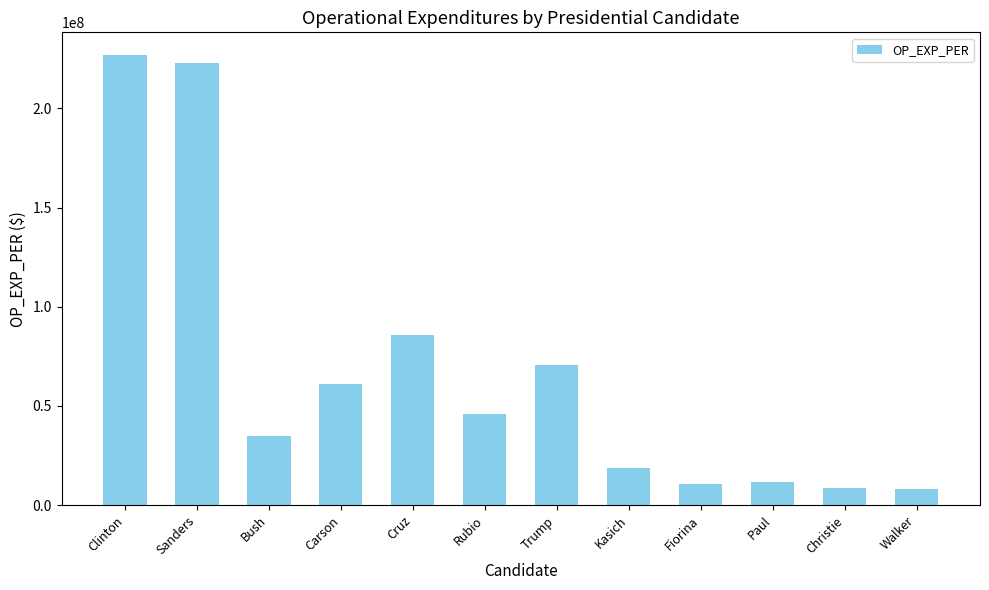

At which label is the value closest to 117598306?

Cruz